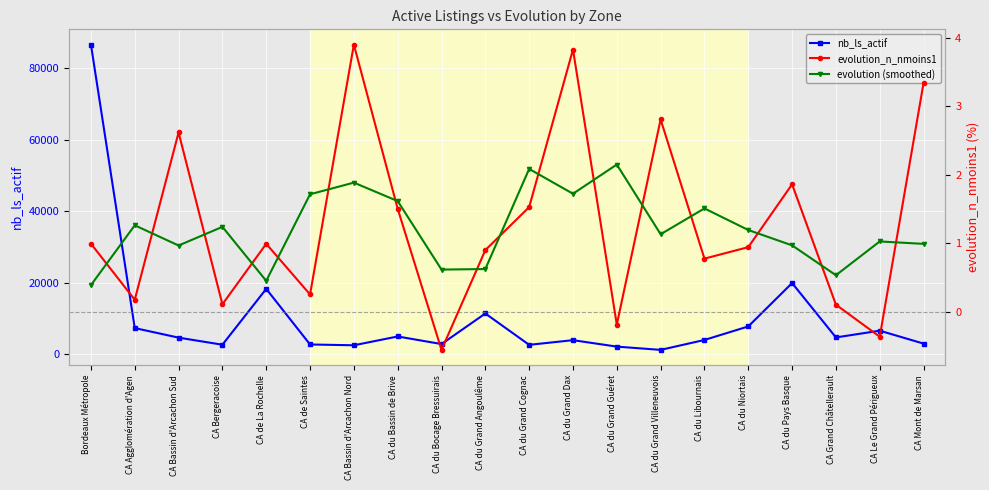

Is it true that evolution_n_nmoins1 equals 0.1 at CA Grand Châtellerault?

True